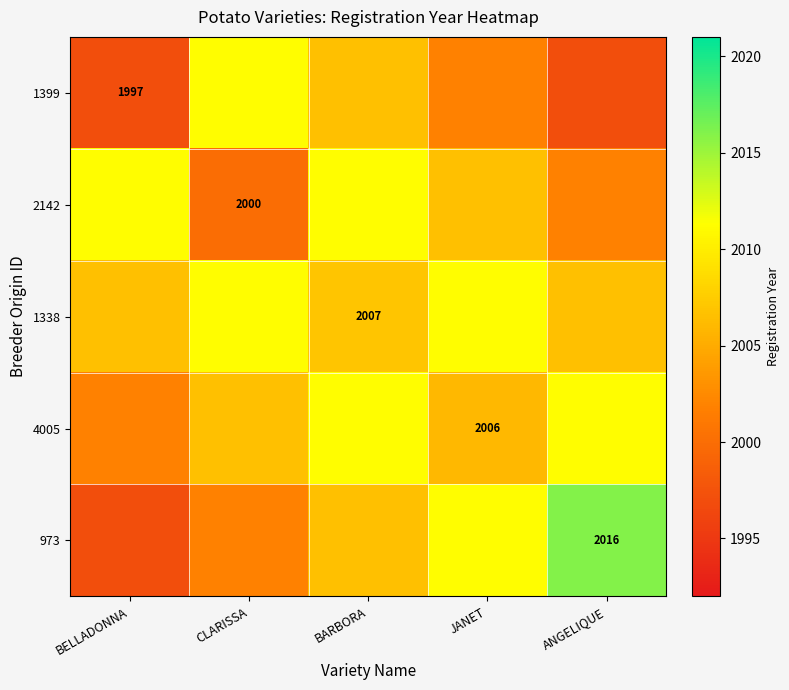

Is it true that 4005 equals 2006.5 at CLARISSA?

True